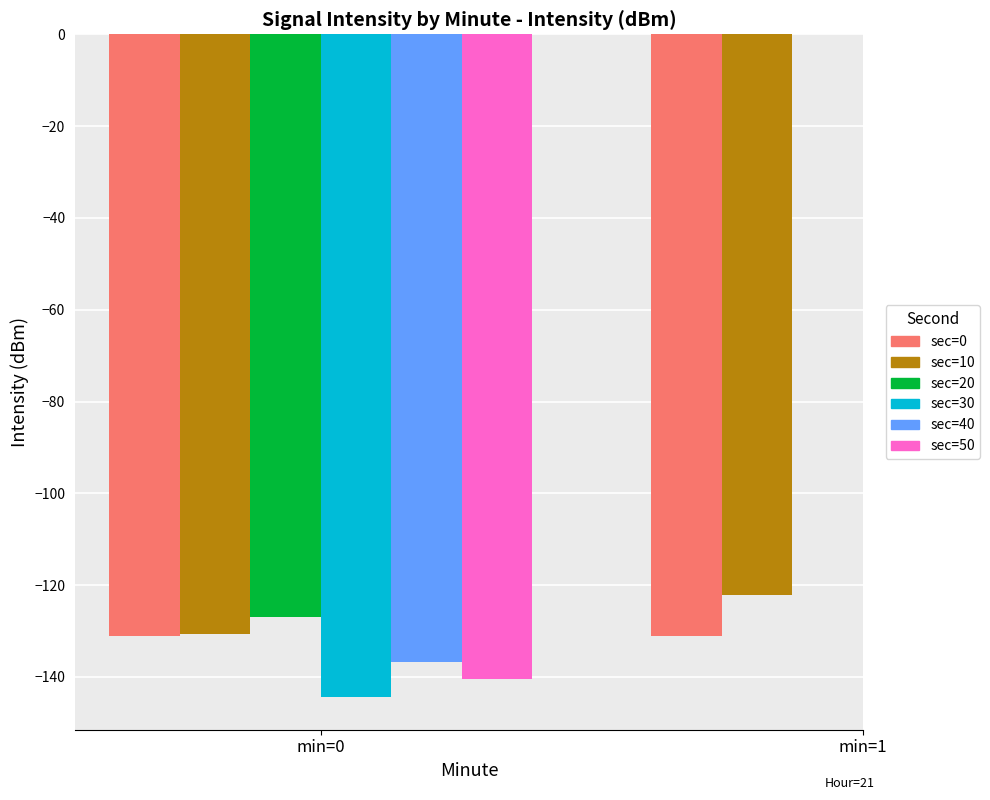

What is the value of the sec=40 bar at the 1st from the left?

-136.7